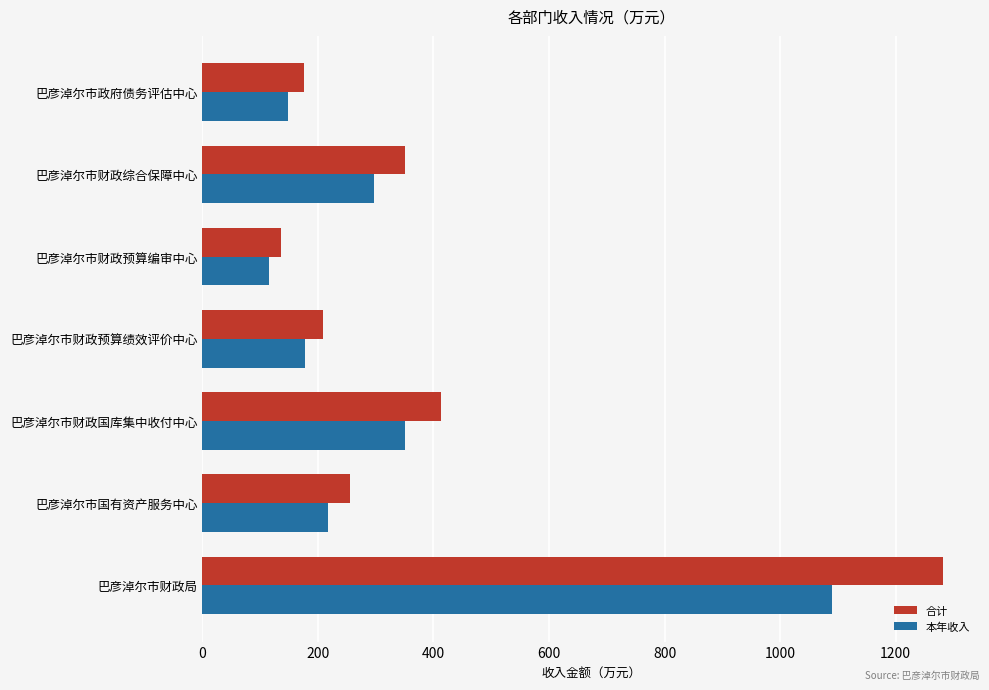

What is the smallest value displayed?

115.2